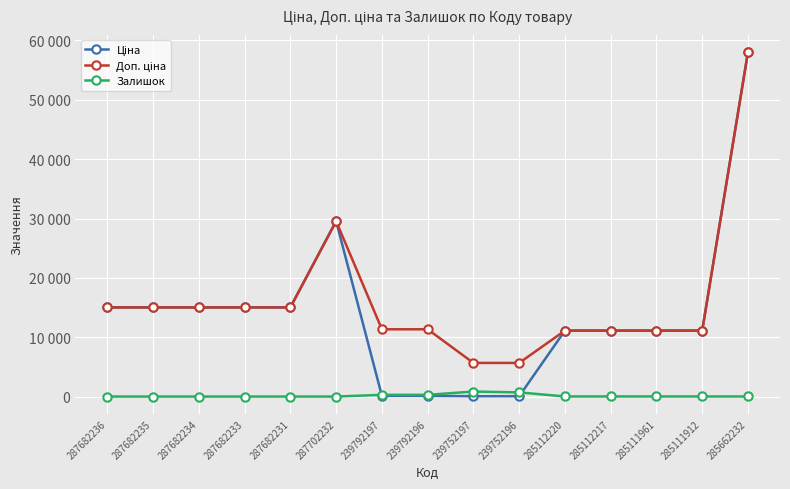

Rank the categories by Ціна value from lowest to highest.

239752197, 239752196, 239792197, 239792196, 285112220, 285112217, 285111961, 285111912, 287682236, 287682235, 287682234, 287682233, 287682231, 287702232, 285662232